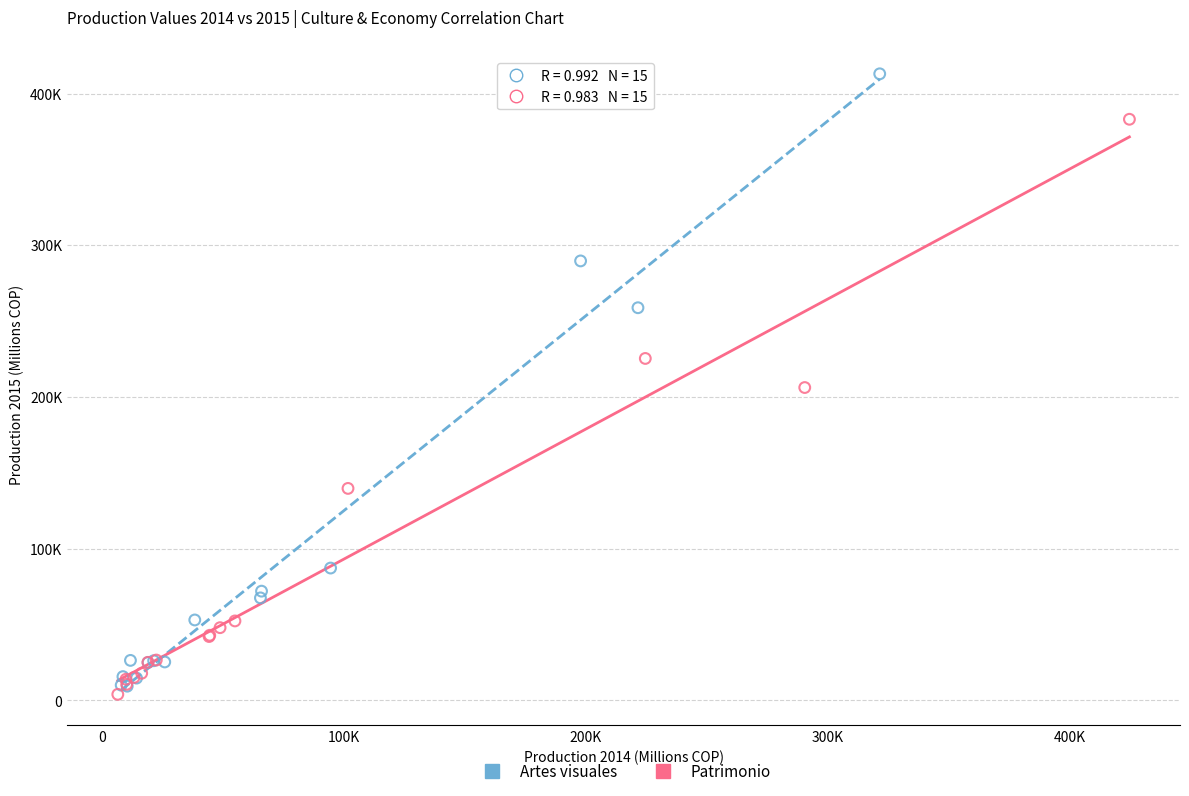

What are all the series names shown in the legend?

Artes visuales, Patrimonio